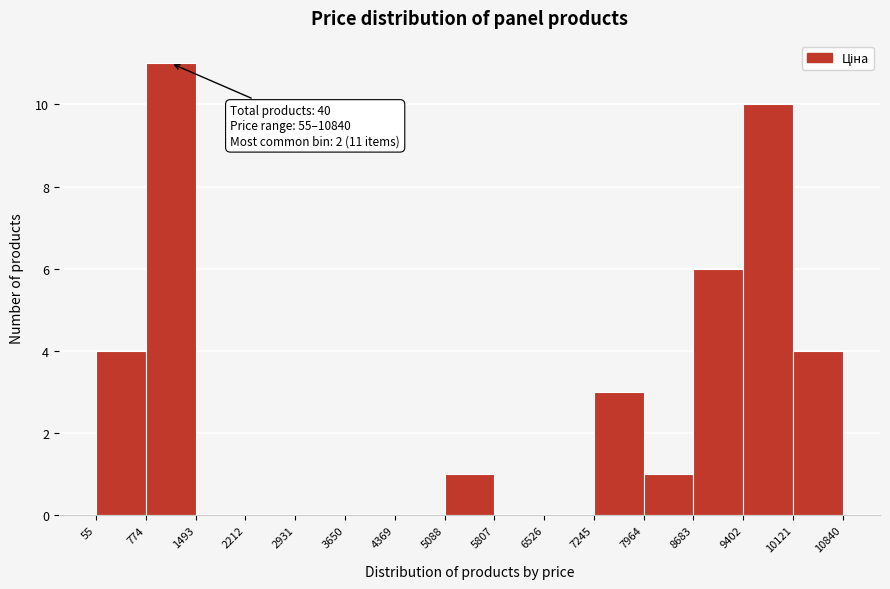

Over which range of the x-axis is the bar tallest?

774 to 1493